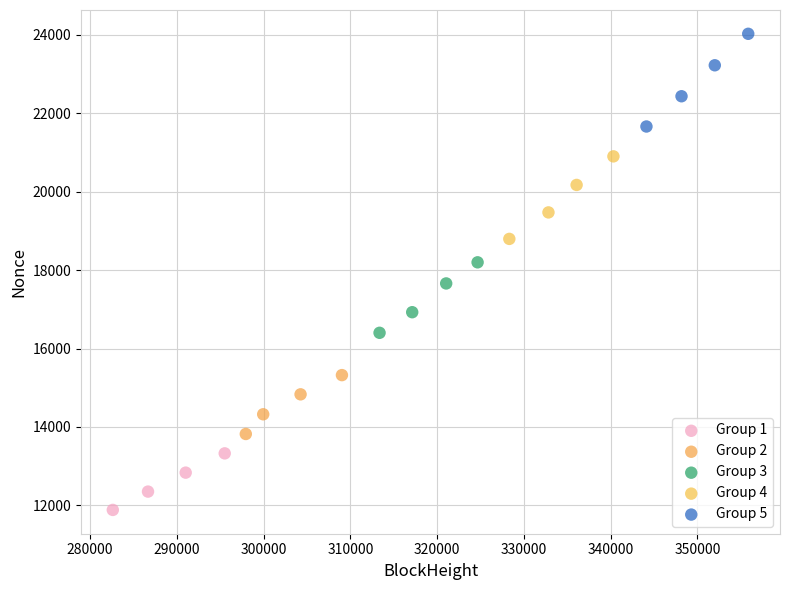

Which series has the widest spread of Y values?

Group 5